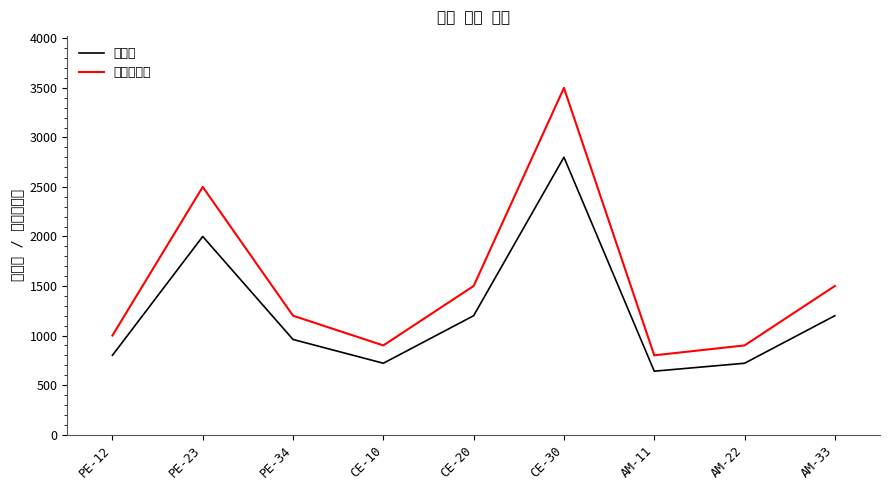

What is the difference between the maximum and second lowest values in the 최대생산량 series?

2600